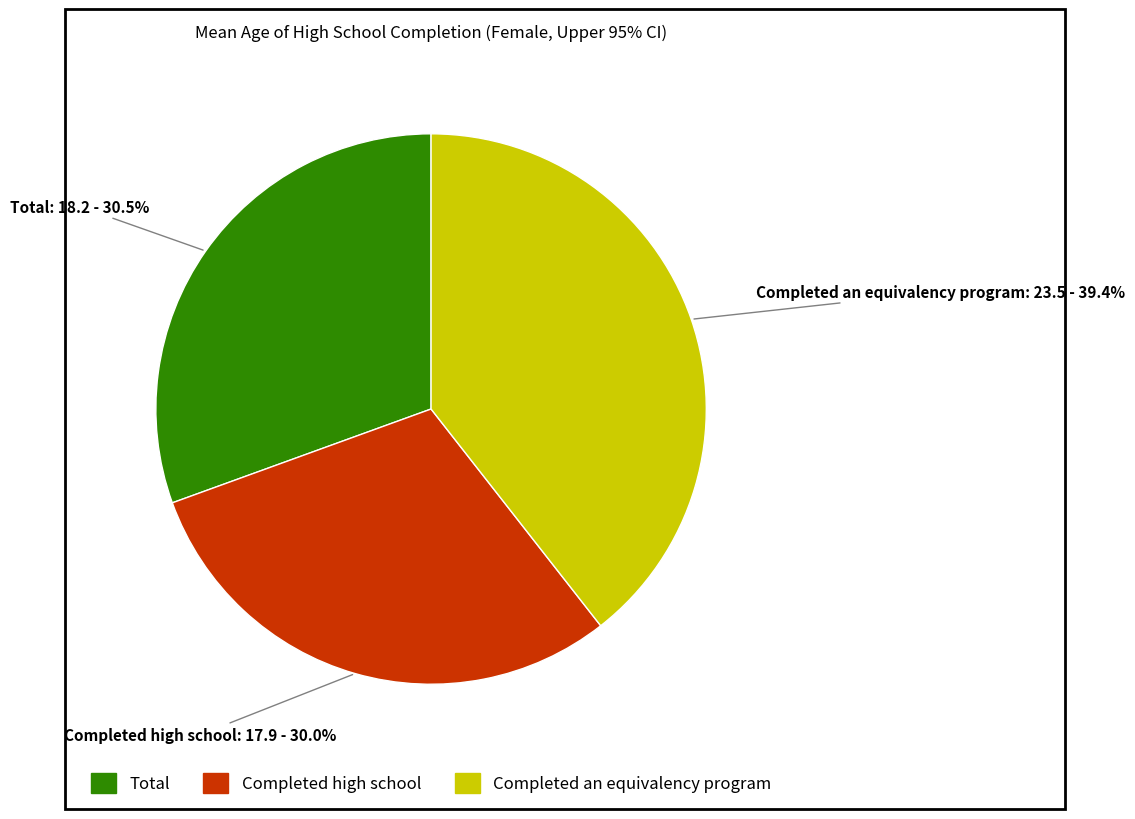

How many segments does this pie chart have?

3